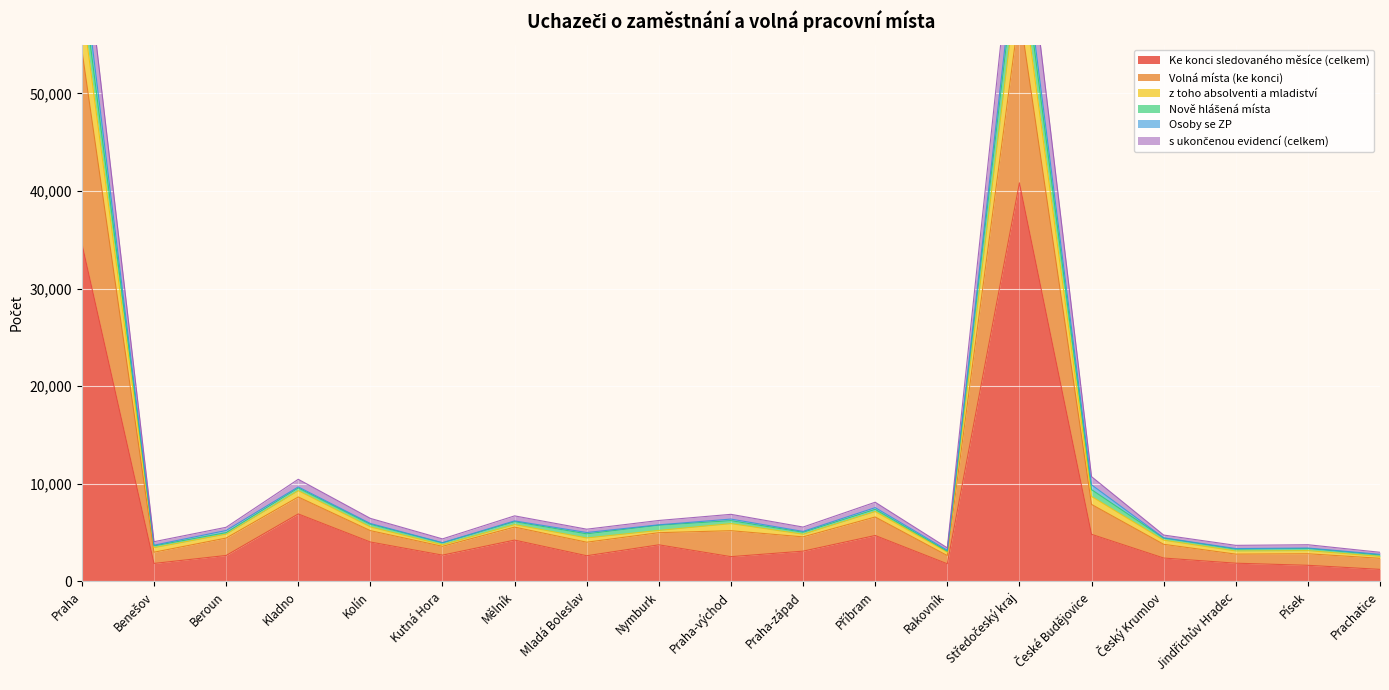

The value of Ke konci sledovaného měsíce (celkem) at Mladá Boleslav is 4508. True or false?

False